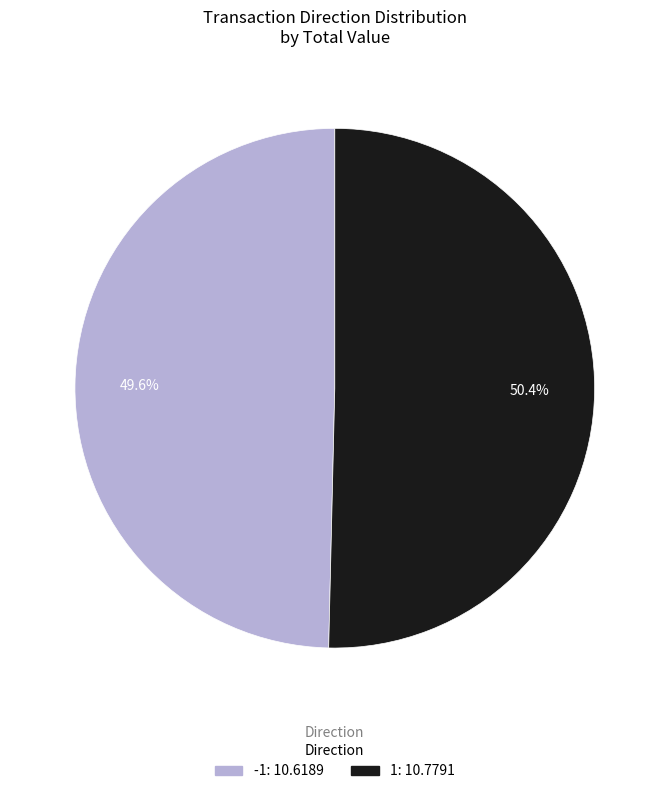

How many segments does this pie chart have?

2